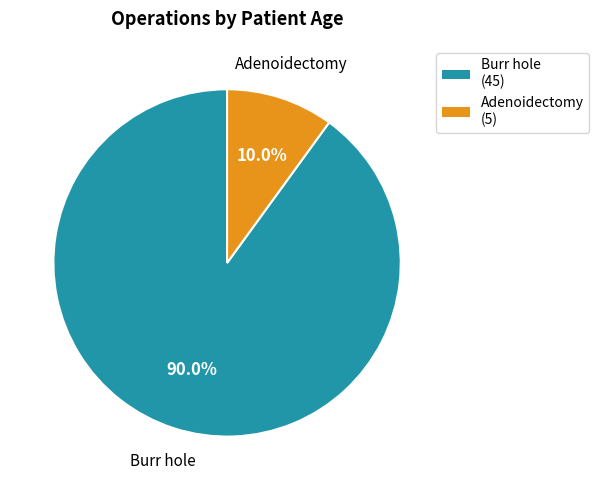

Combined, what portion of the pie is Adenoidectomy and Burr hole?

100.0%